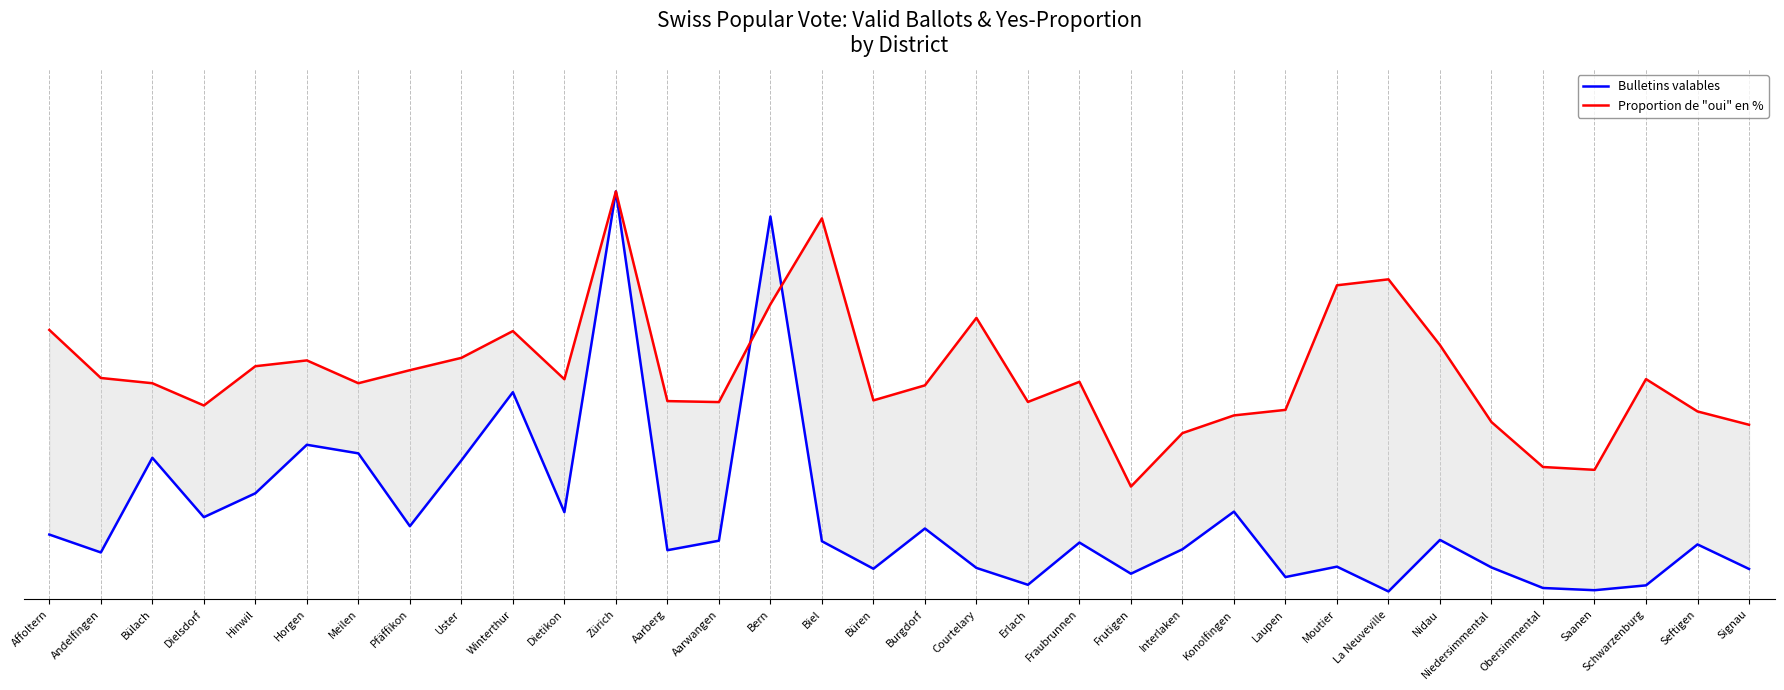

At which label does Proportion de "oui" en % reach its peak?

Zürich